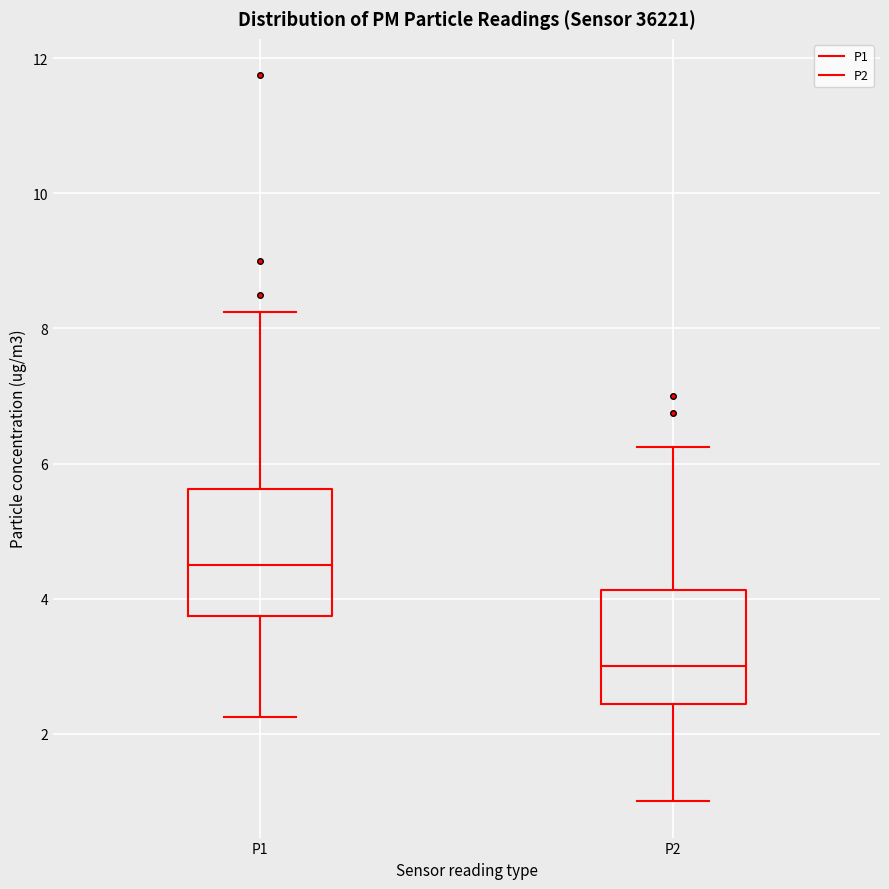

Where does the median line of the box for P1 sit on the y-axis? The values are not printed on the chart, so give them approximately, as read against the axis.

4.6